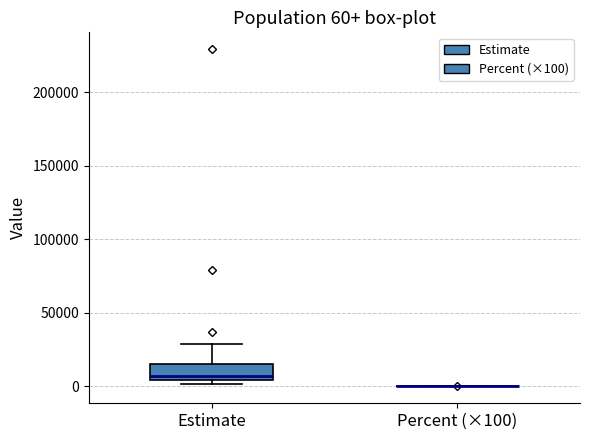

Comparing the boxes themselves (not the whiskers), which one is the tallest?

Estimate